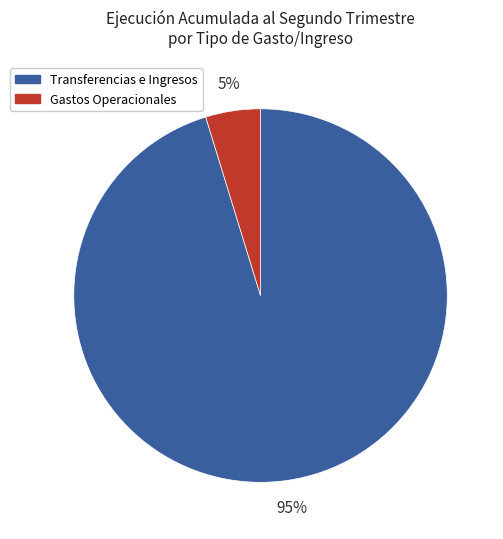

How many slices are in this pie chart?

2